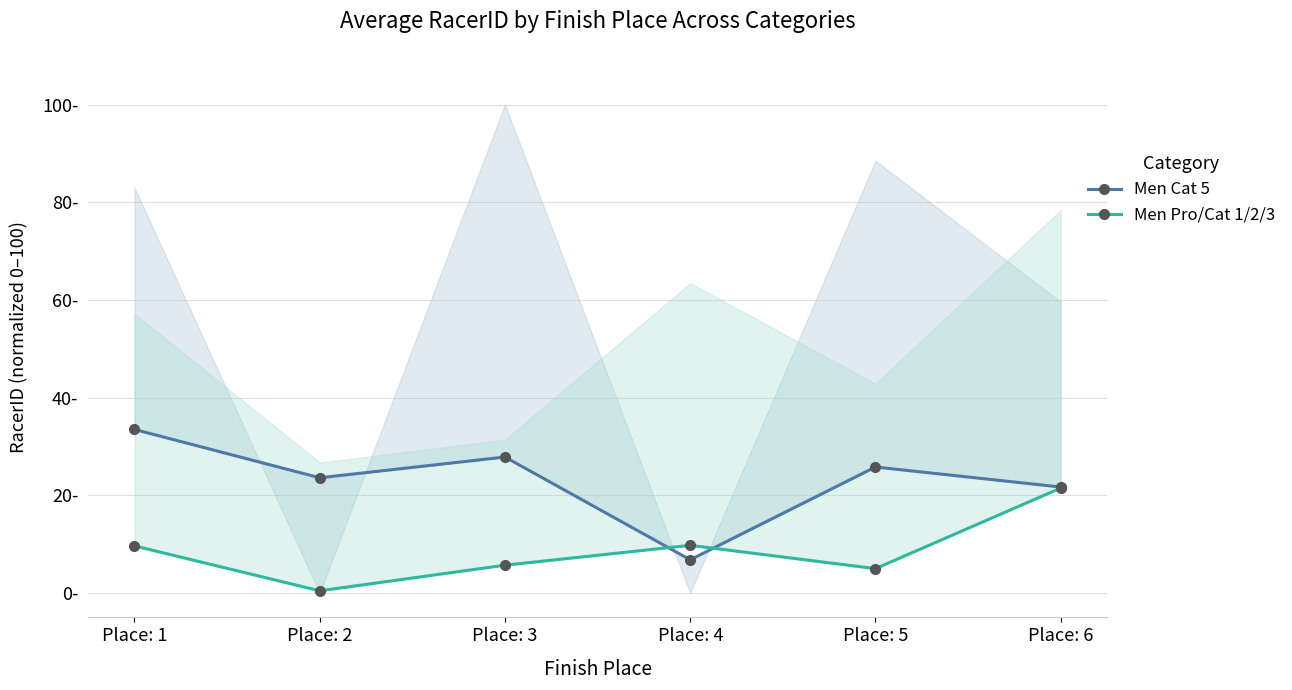

What are all the series names shown in the legend?

Men Cat 5, Men Pro/Cat 1/2/3